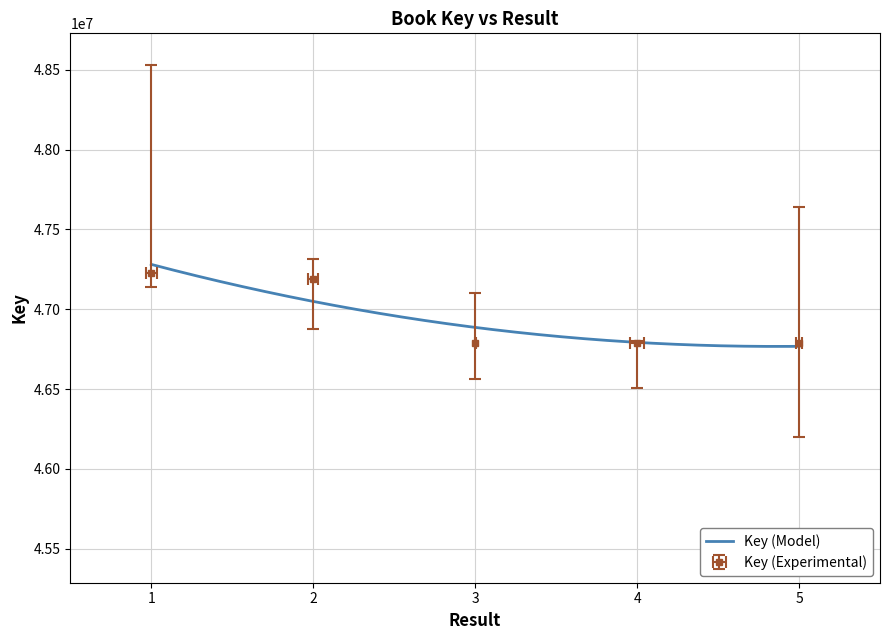

Which series has the largest total across all categories?

Key (Model)